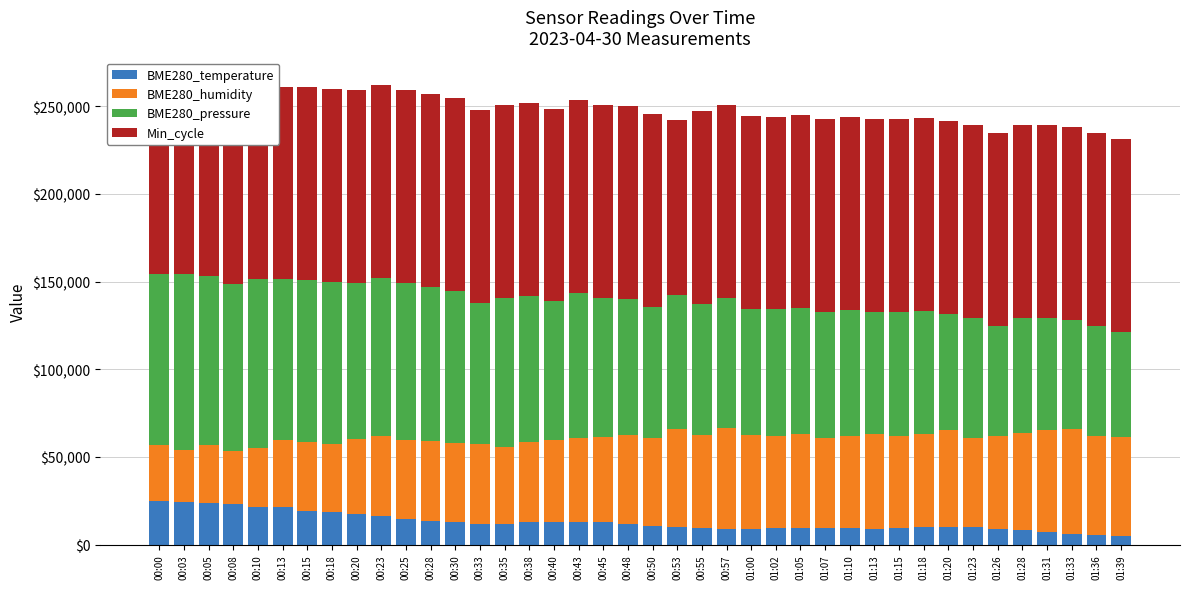

Is the value of BME280_temperature at 00:18 greater than the value of BME280_pressure at 01:31?

No